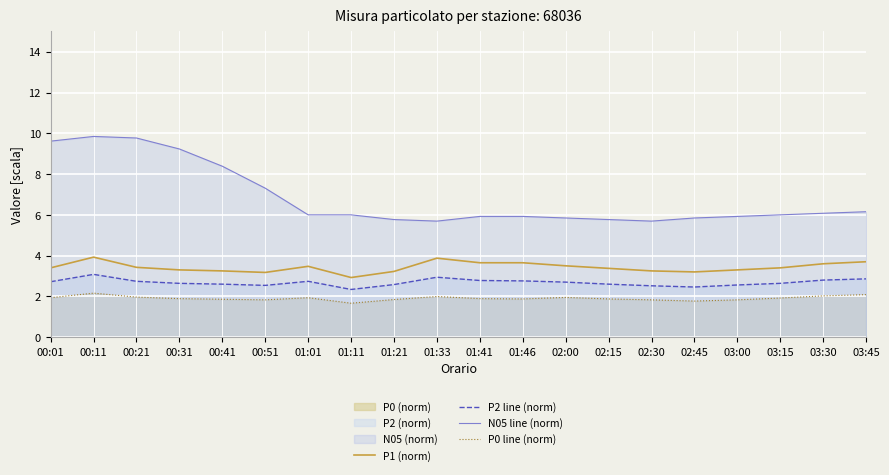

The N05 line (norm) series shows 2.2 at 03:00. True or false?

False